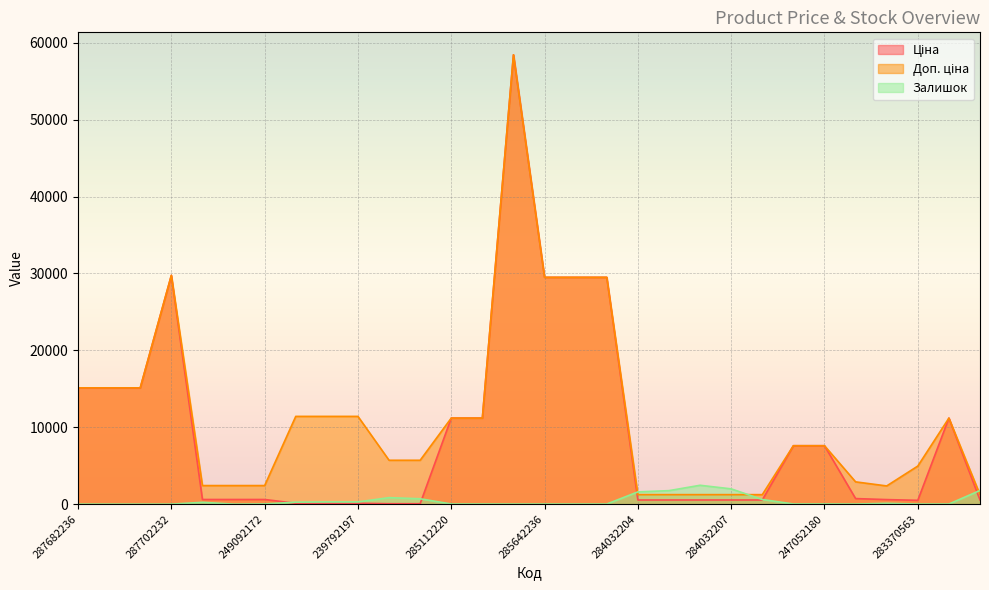

The Ціна series shows 495.0 at 283370563. True or false?

True